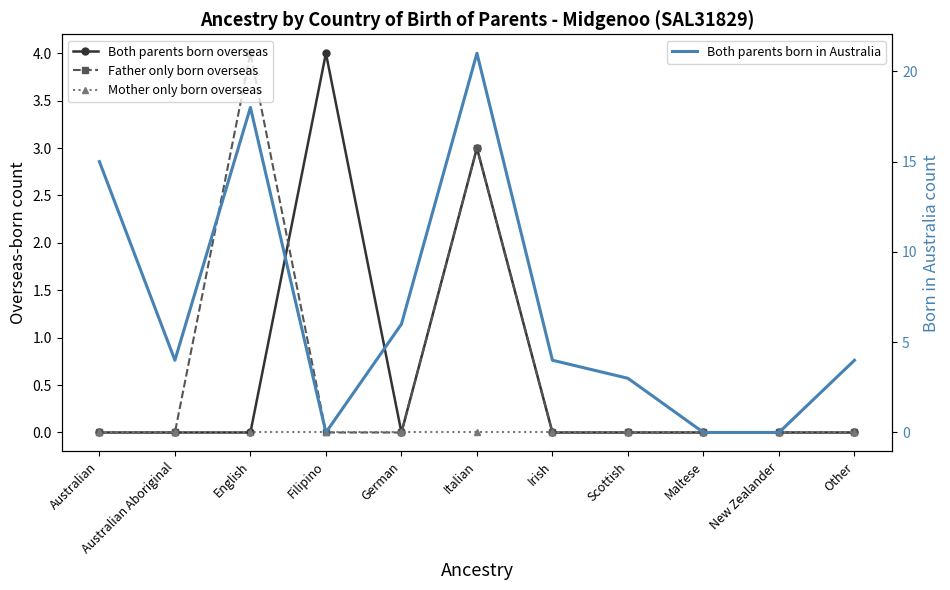

Is the value of Both parents born overseas at English greater than the value of Father only born overseas at Maltese?

No